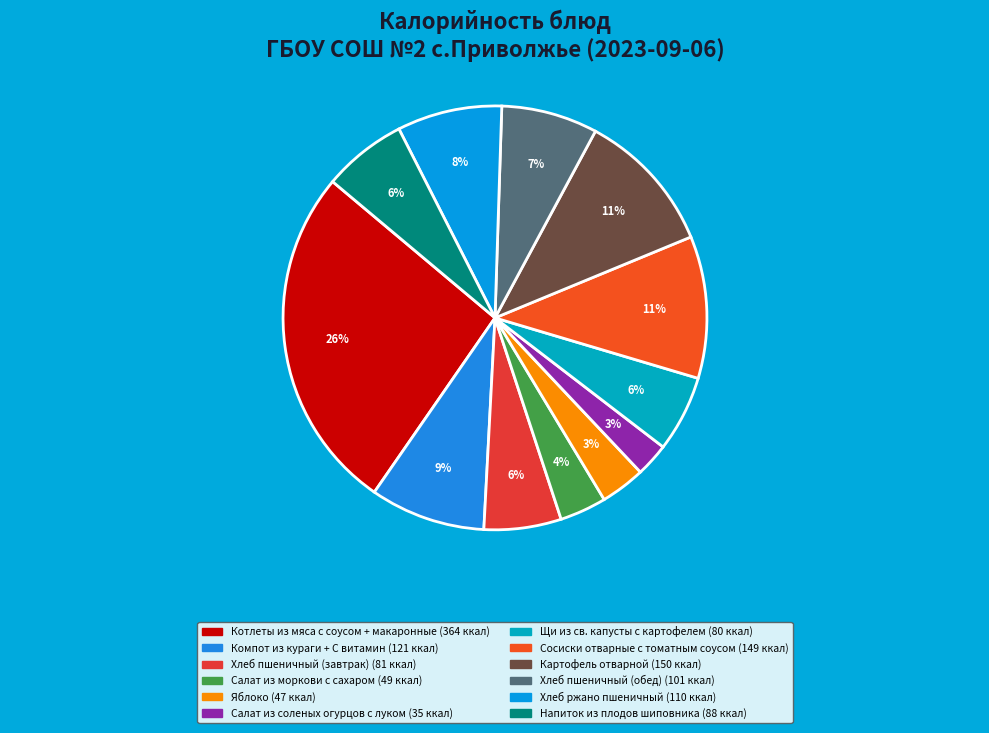

Rank the categories by value from highest to lowest.

Котлеты из мяса с соусом + макаронные, Картофель отварной, Сосиски отварные с томатным соусом, Компот из кураги + С витамин, Хлеб ржано пшеничный, Хлеб пшеничный (обед), Напиток из плодов шиповника, Хлеб пшеничный (завтрак), Щи из св. капусты с картофелем, Салат из моркови с сахаром, Яблоко, Салат из соленых огурцов с луком